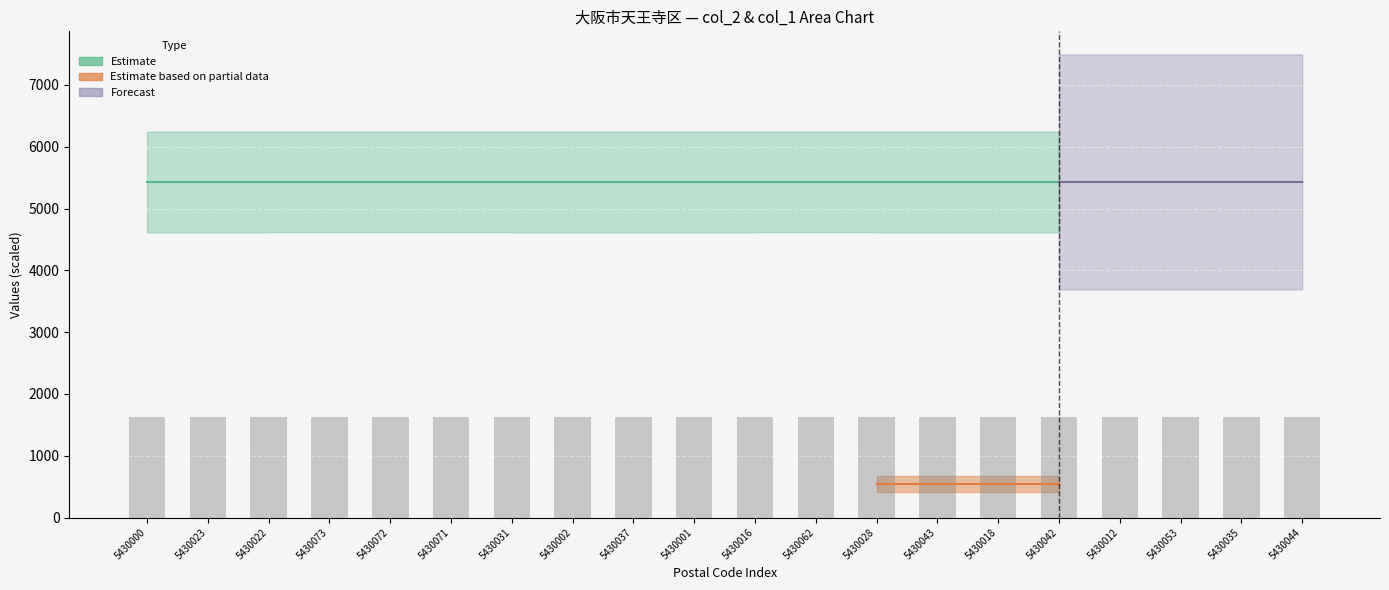

What is the label of the 13th bar from the right?

5430002